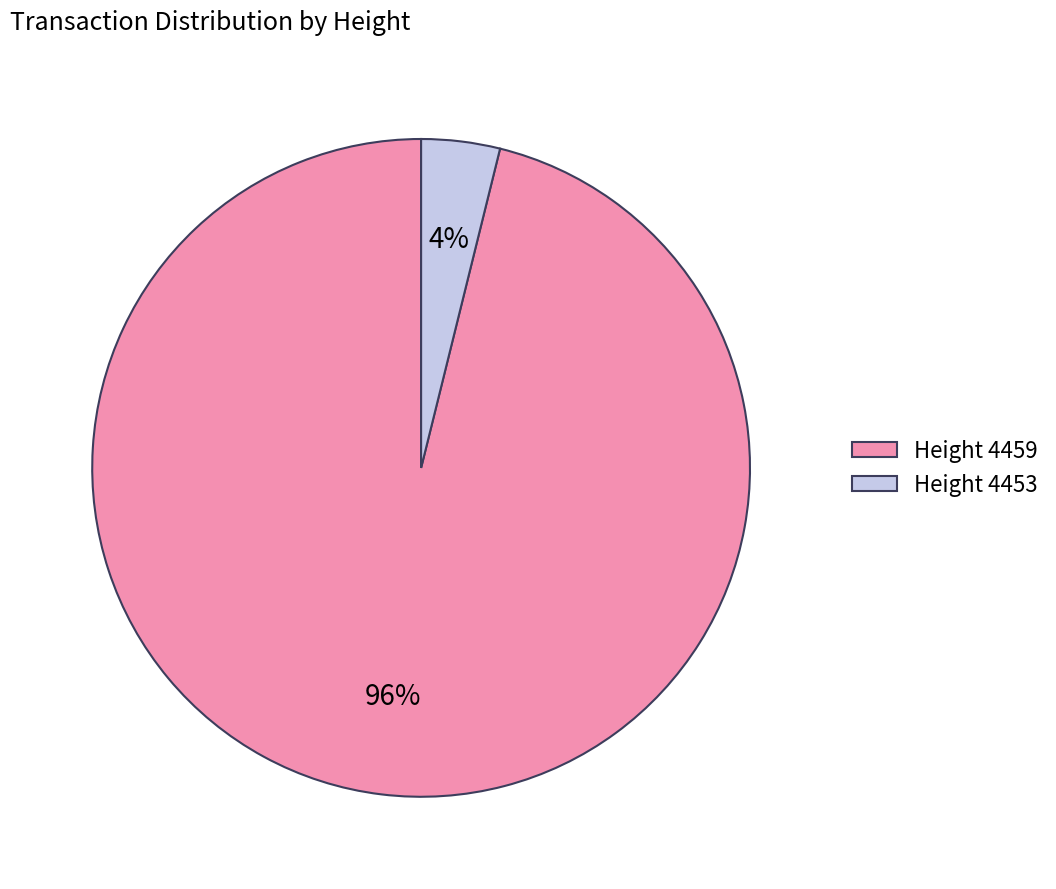

Between Height 4453 and Height 4459, which is larger?

Height 4459